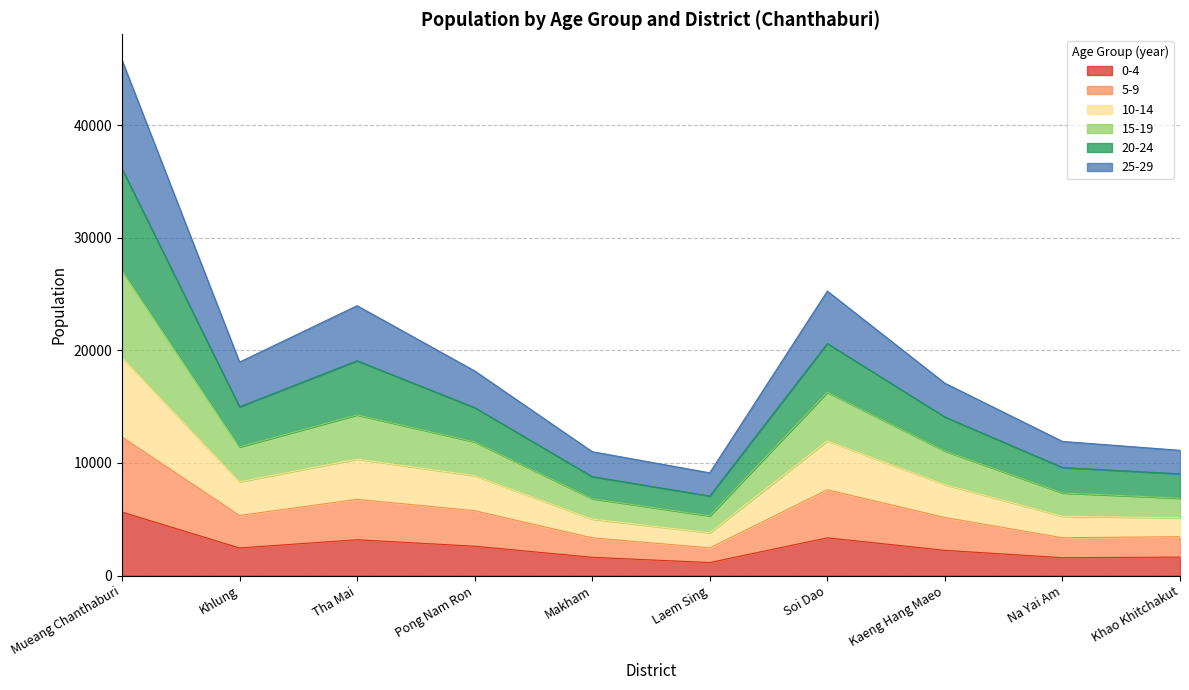

What is the highest value of the 0-4 series?

5639